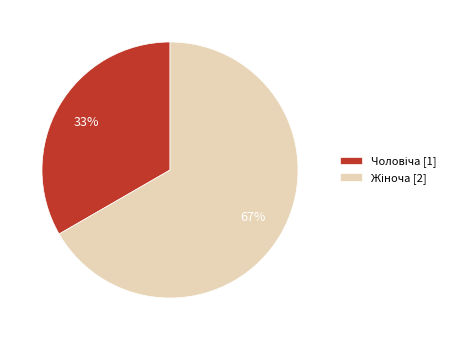

To the nearest percent, what is the average slice percentage?

50%